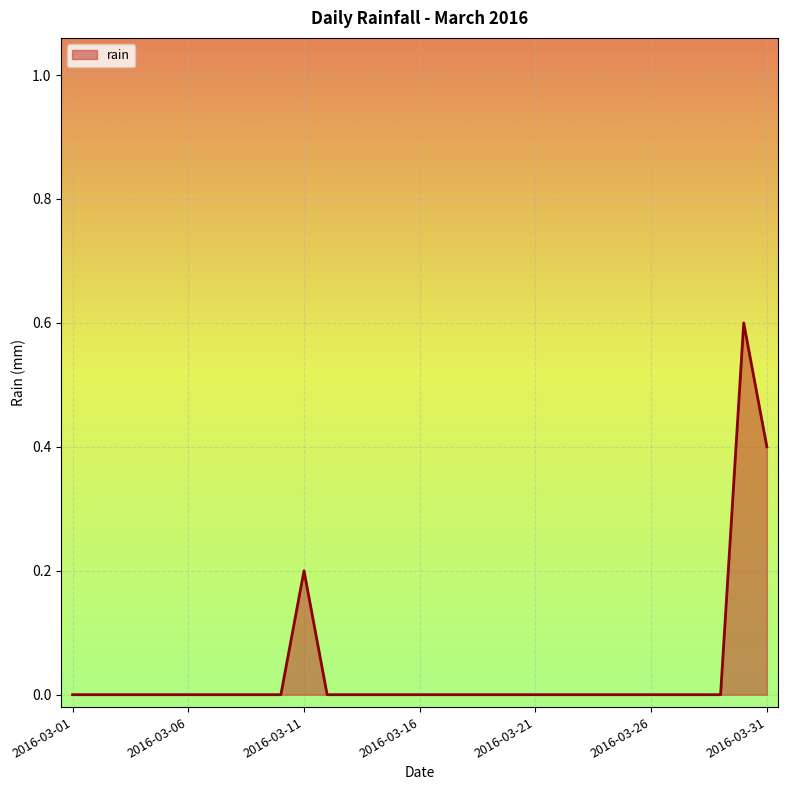

What is the difference between the maximum and minimum values?

0.6